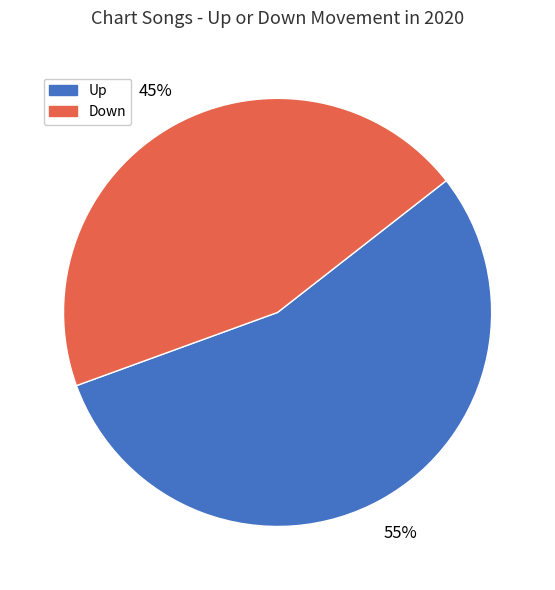

How many slices are in this pie chart?

2